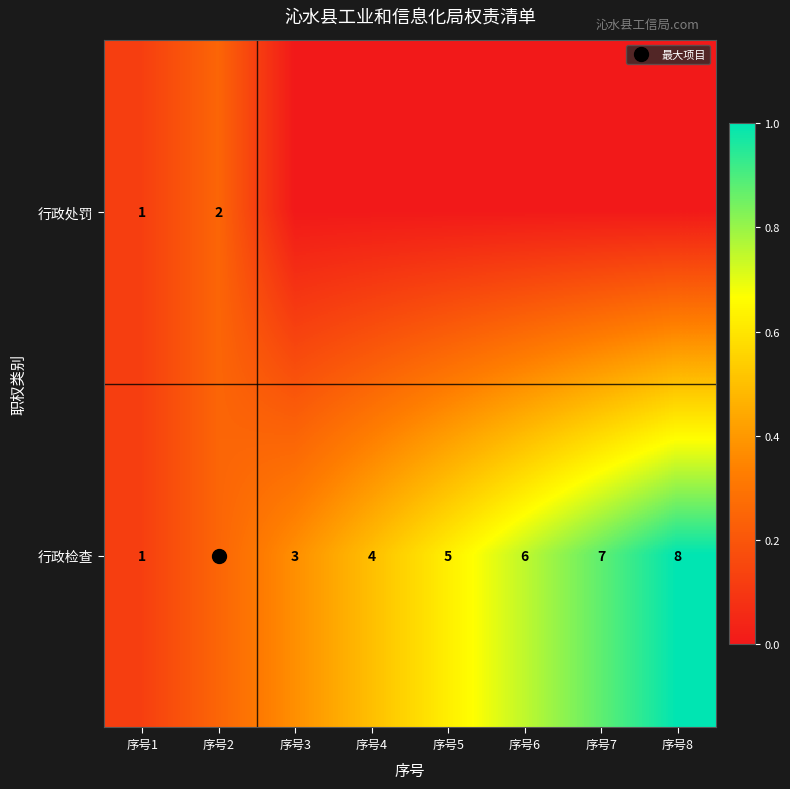

Rank the series by their average value, from highest to lowest.

行政检查, 行政处罚